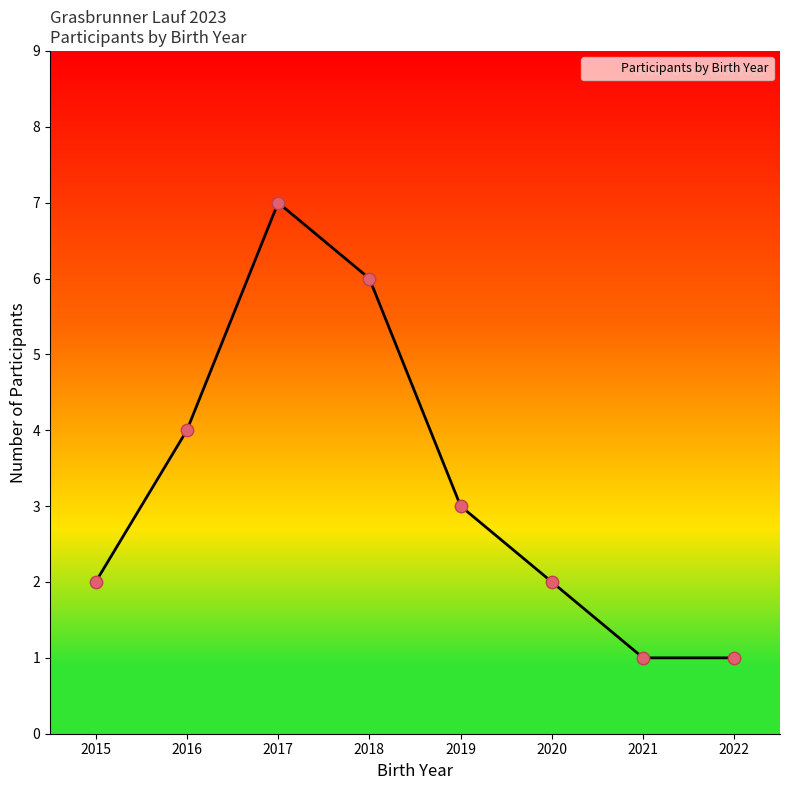

What is the ratio of the value at 2020 to the value at 2015?

1.0